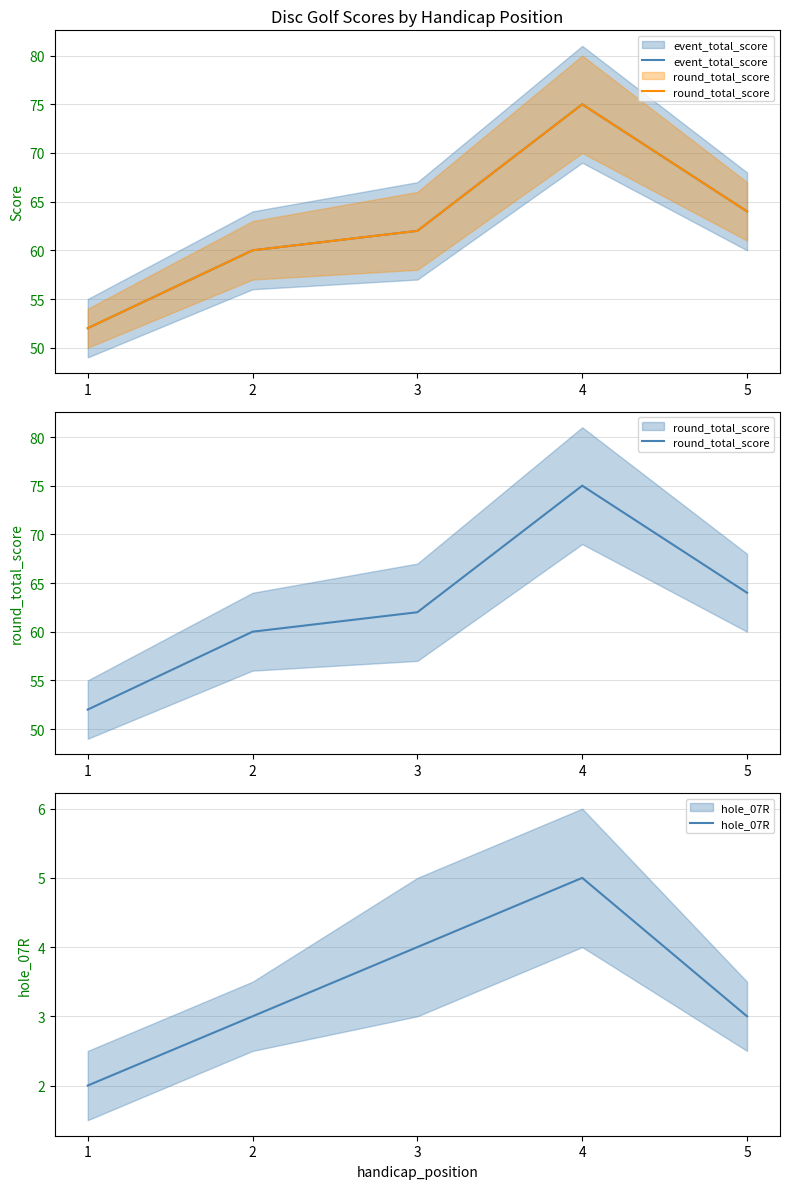

Which has a higher value, 4 or 1?

4